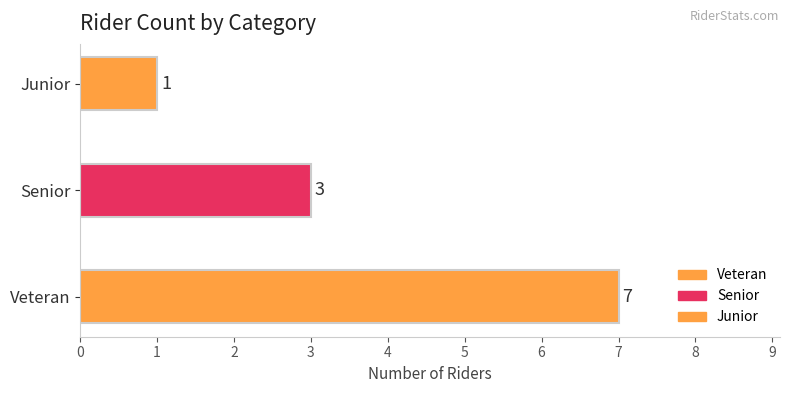

Reading bottom to top, list all the values displayed in this chart.

7	3	1